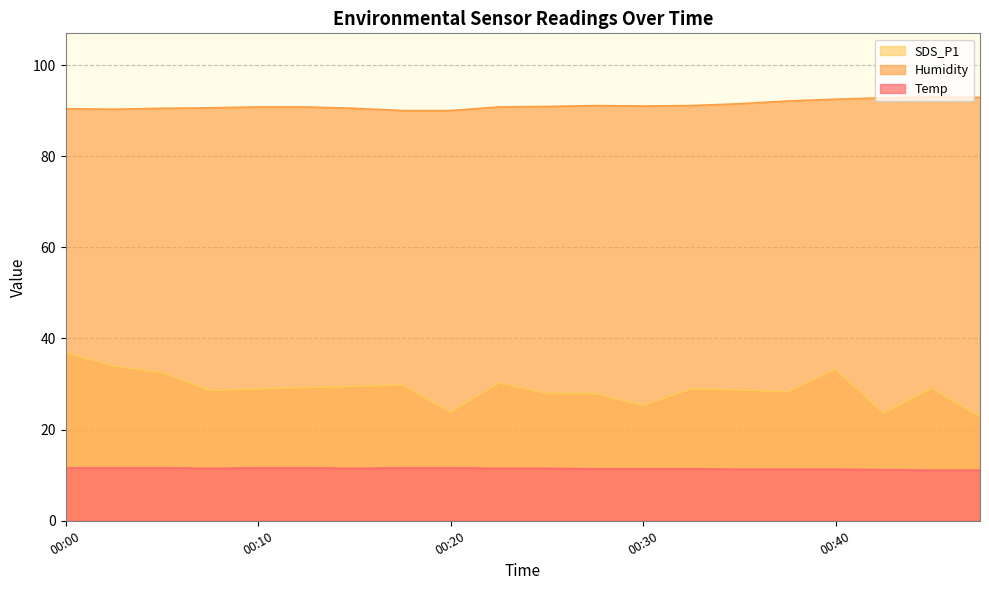

Is it true that Temp equals 11.6 at 00:12?

True